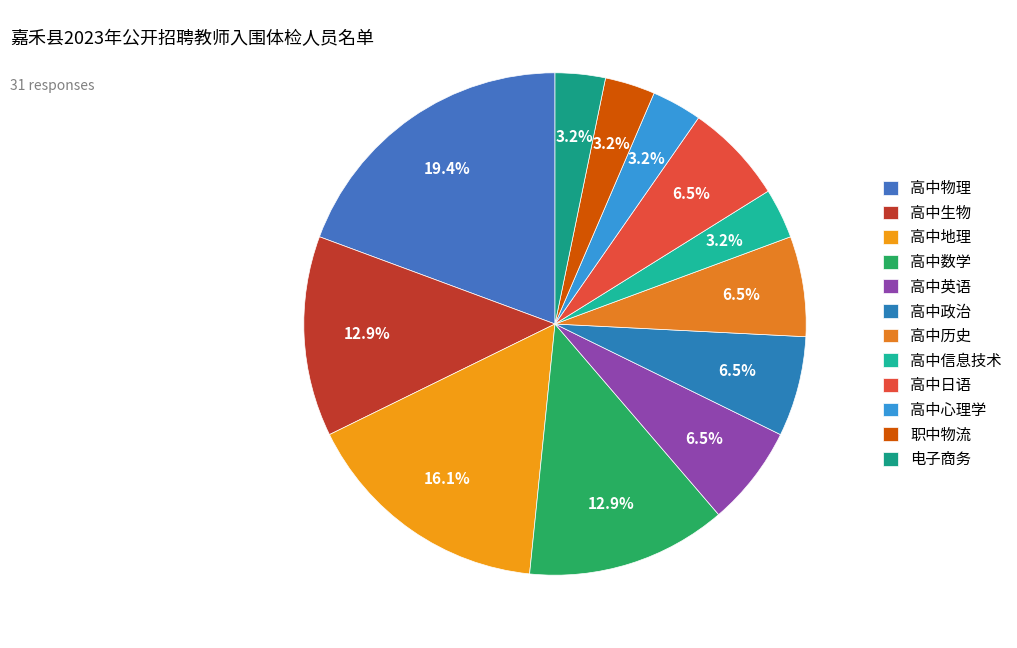

Is 高中政治 the majority of the pie?

No